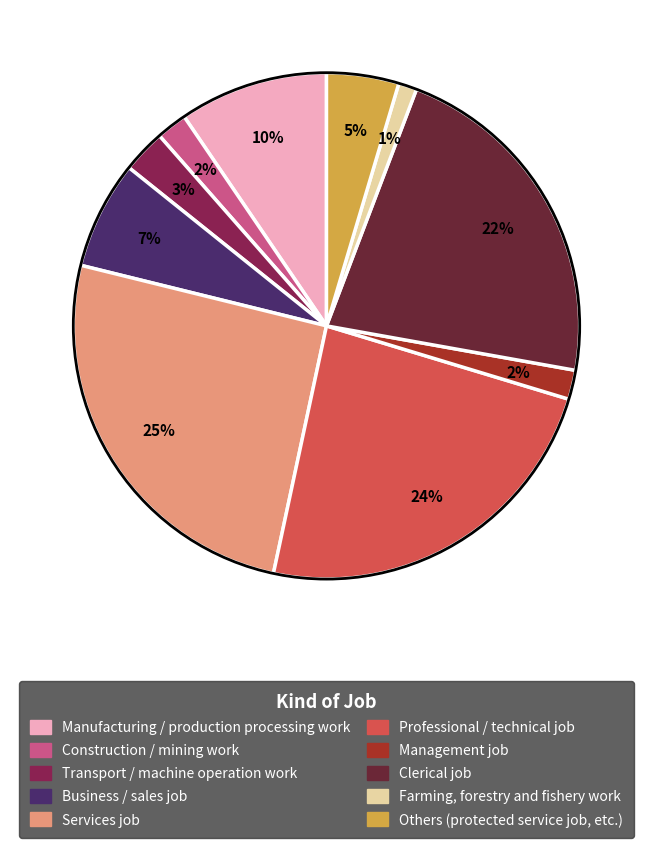

Which category has the smallest portion of the pie?

Farming, forestry and fishery work